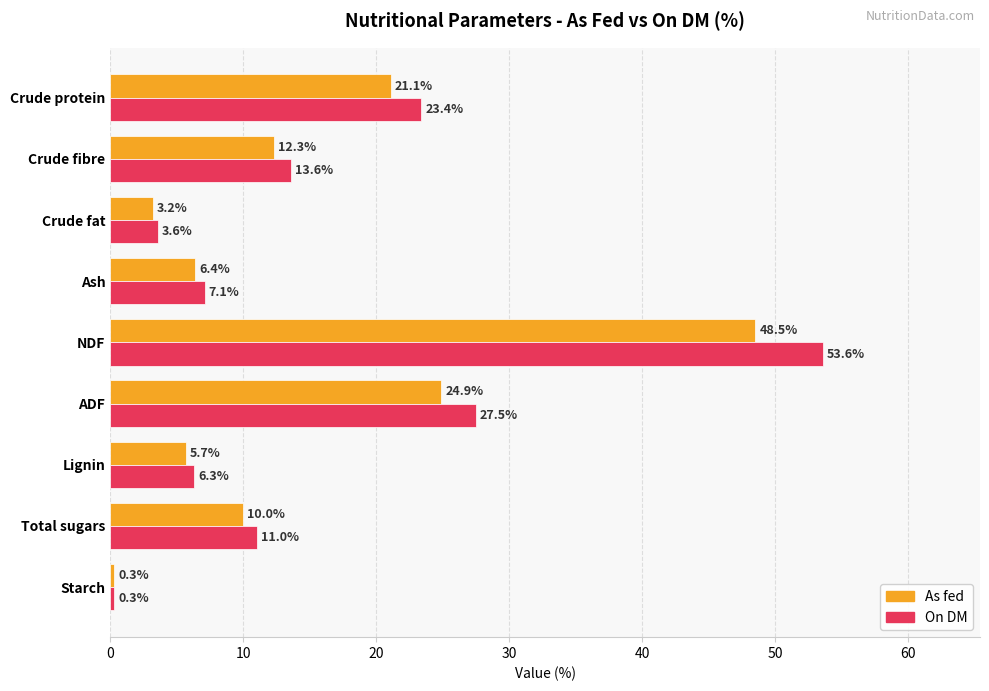

At which label is As fed closest to 24?

ADF